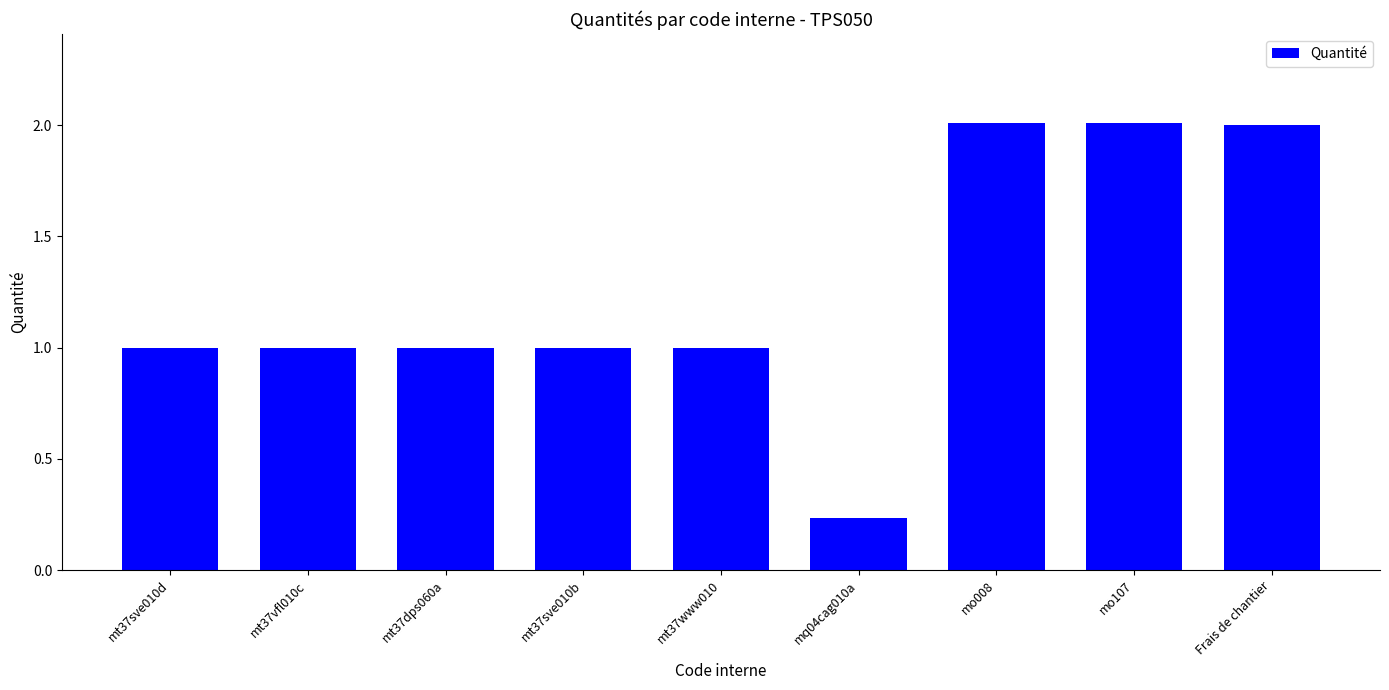

Which has a higher value, mt37sve010b or mo107?

mo107